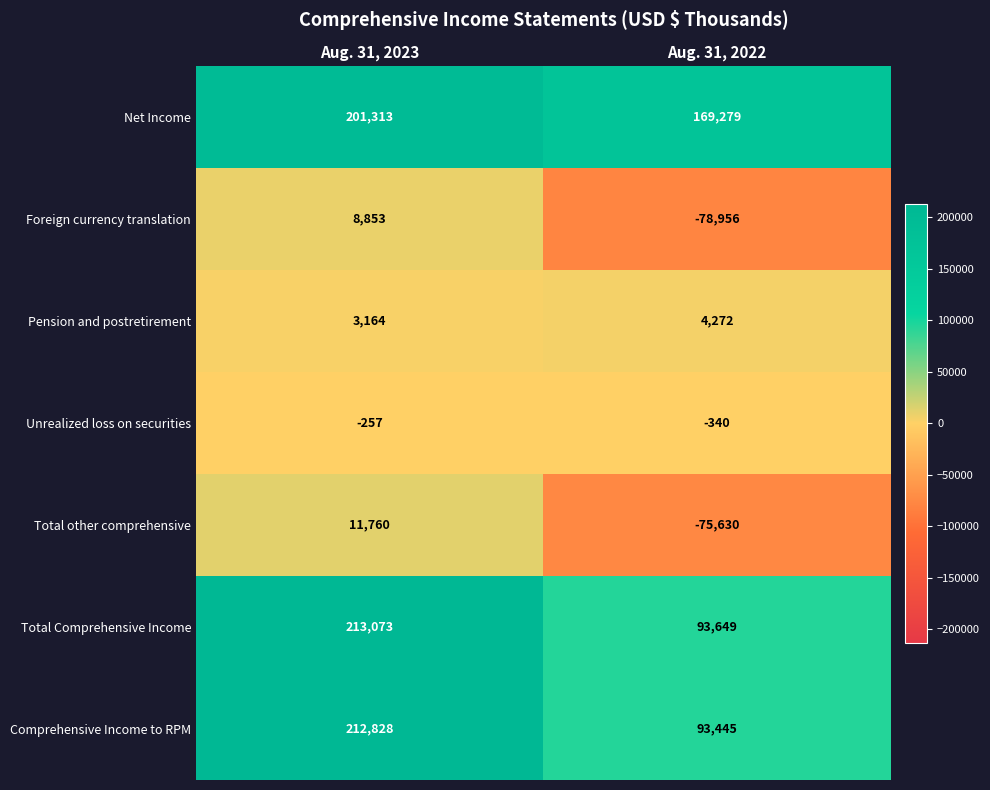

Which series has the largest total across all categories?

Net Income